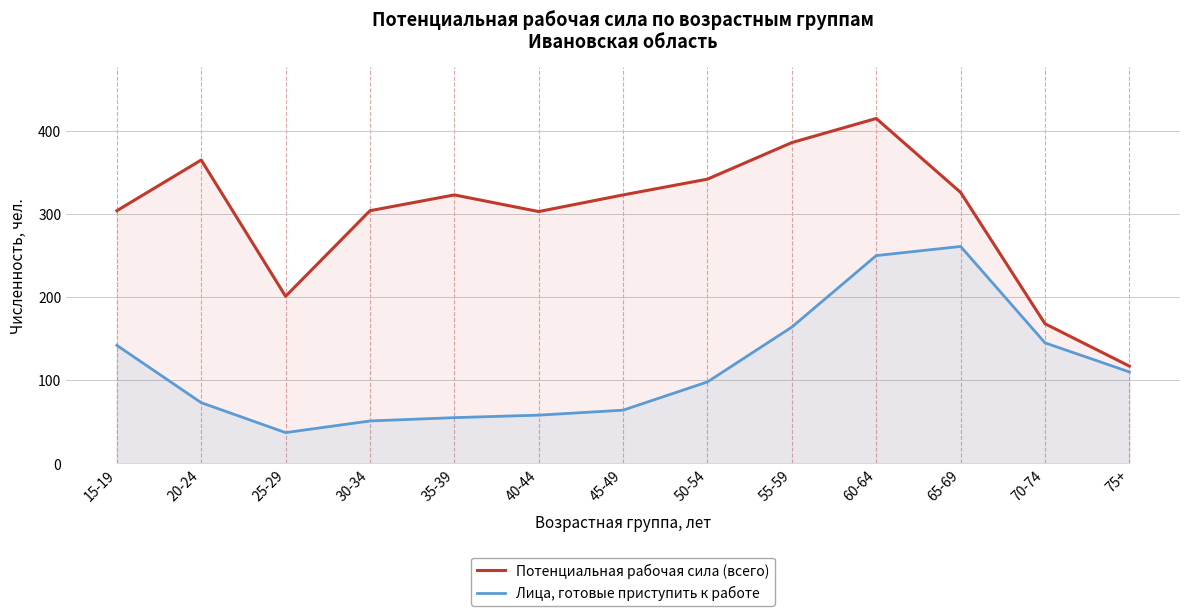

What are all the series names shown in the legend?

Потенциальная рабочая сила (всего), Лица, готовые приступить к работе